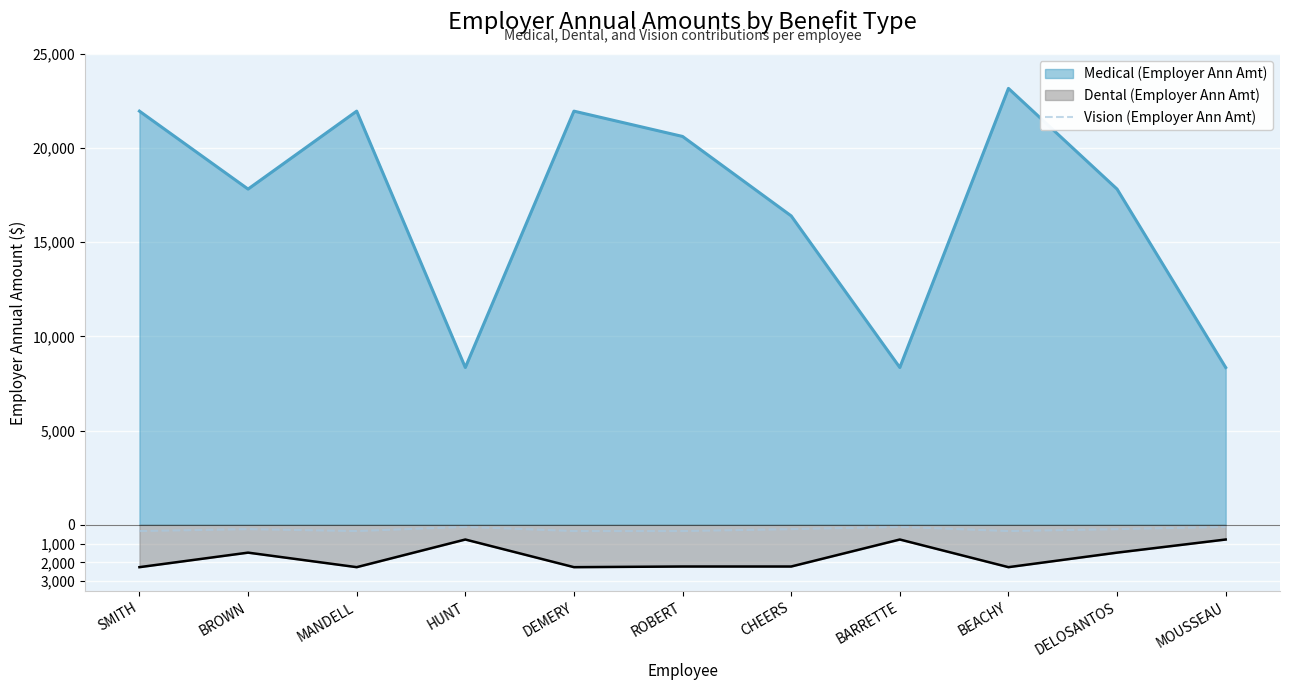

What are all the series names shown in the legend?

Medical (Employer Ann Amt), Dental (Employer Ann Amt), Vision (Employer Ann Amt)